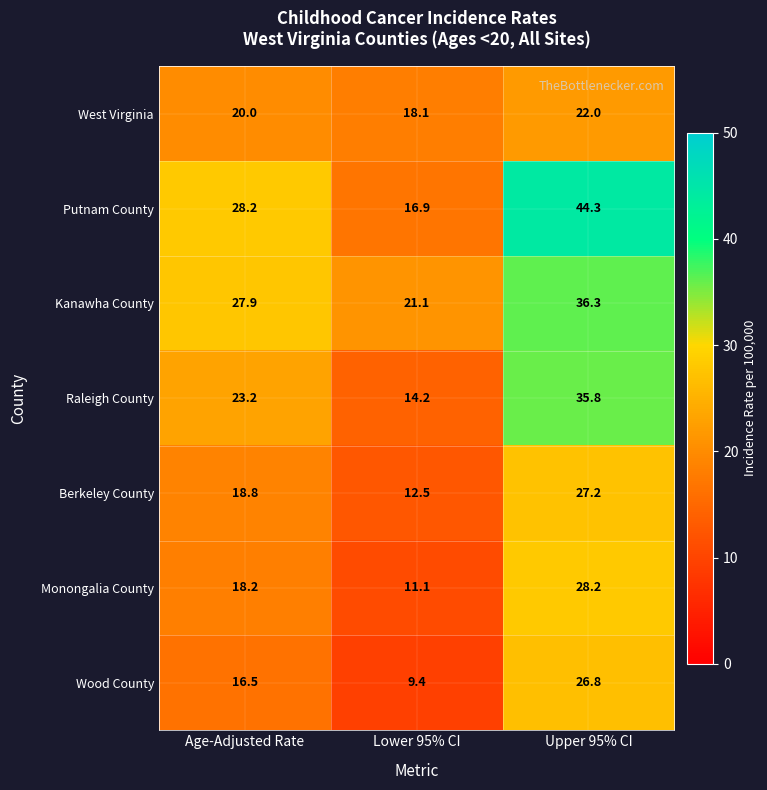

Reading left to right, what are all the values shown in this chart?

West Virginia: Age-Adjusted Rate=20.0	Lower 95% CI=18.1	Upper 95% CI=22.0
Putnam County: Age-Adjusted Rate=28.2	Lower 95% CI=16.9	Upper 95% CI=44.3
Kanawha County: Age-Adjusted Rate=27.9	Lower 95% CI=21.1	Upper 95% CI=36.3
Raleigh County: Age-Adjusted Rate=23.2	Lower 95% CI=14.2	Upper 95% CI=35.8
Berkeley County: Age-Adjusted Rate=18.8	Lower 95% CI=12.5	Upper 95% CI=27.2
Monongalia County: Age-Adjusted Rate=18.2	Lower 95% CI=11.1	Upper 95% CI=28.2
Wood County: Age-Adjusted Rate=16.5	Lower 95% CI=9.4	Upper 95% CI=26.8